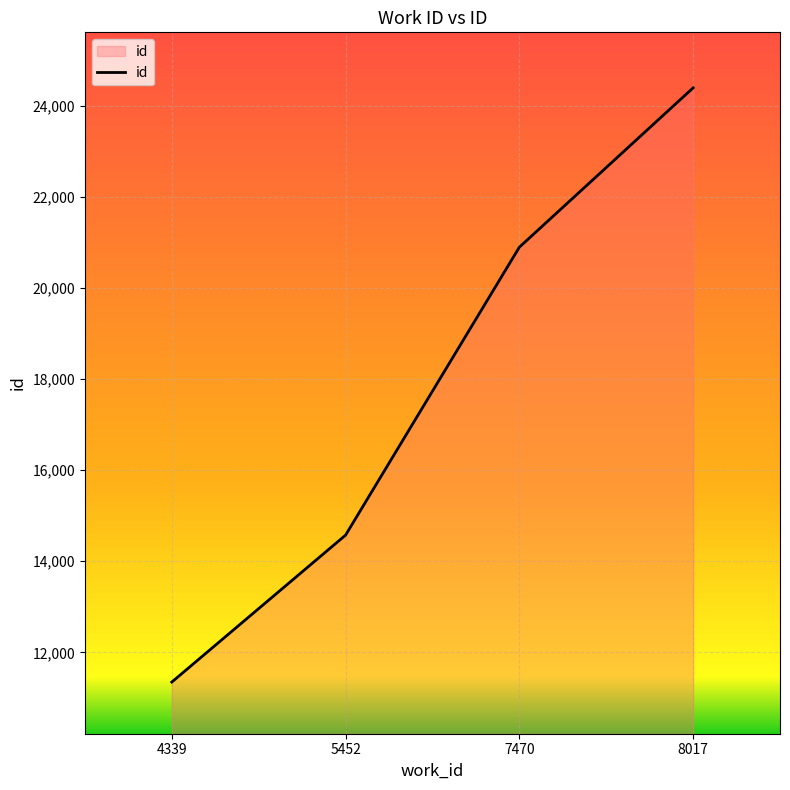

How many lines are shown in the chart?

1